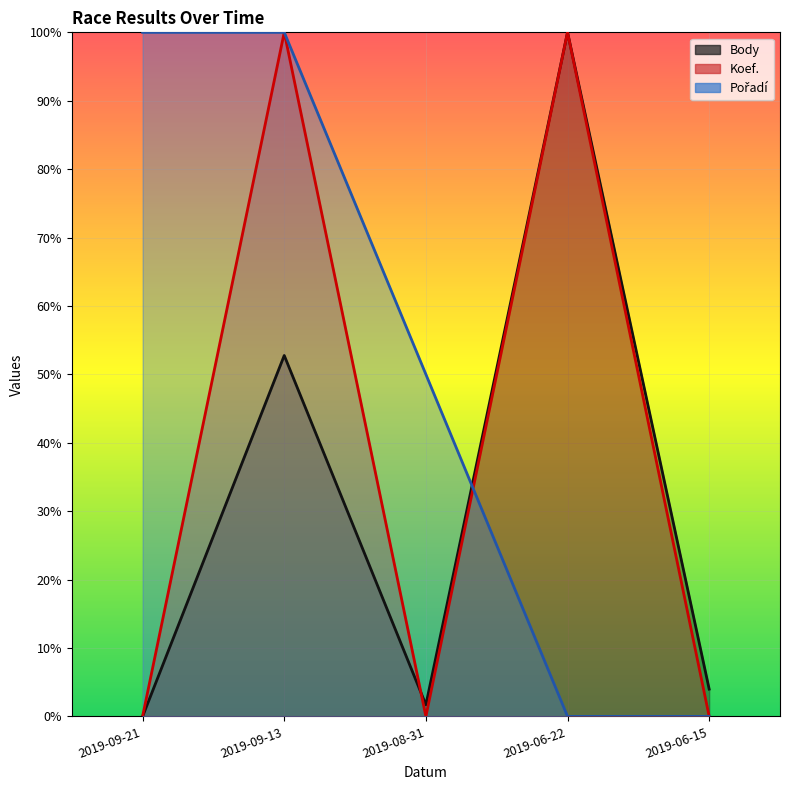

Between 2019-06-15 and 2019-09-21, which series saw the biggest shift?

Pořadí